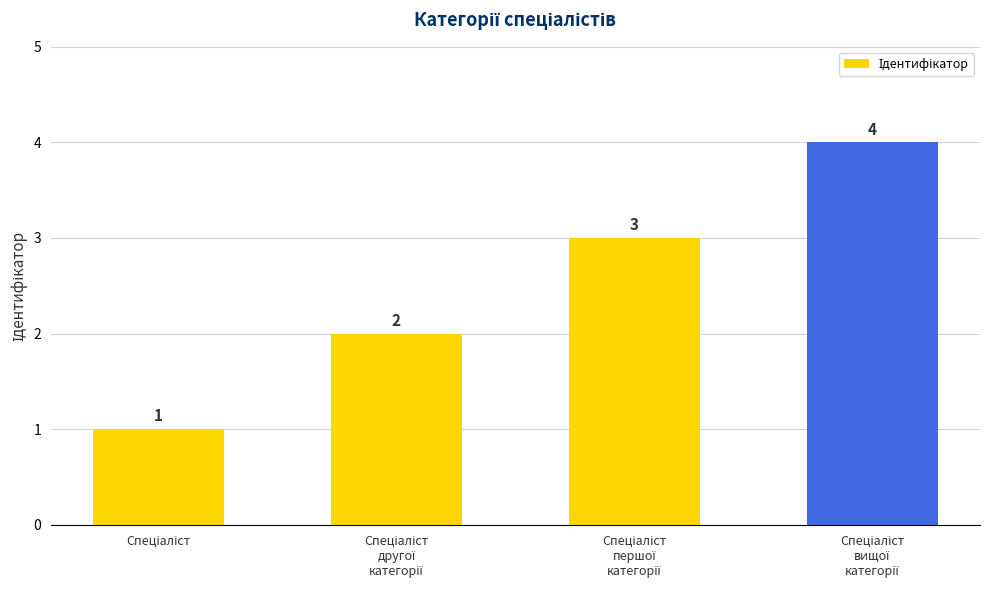

What is the sum of all values?

10